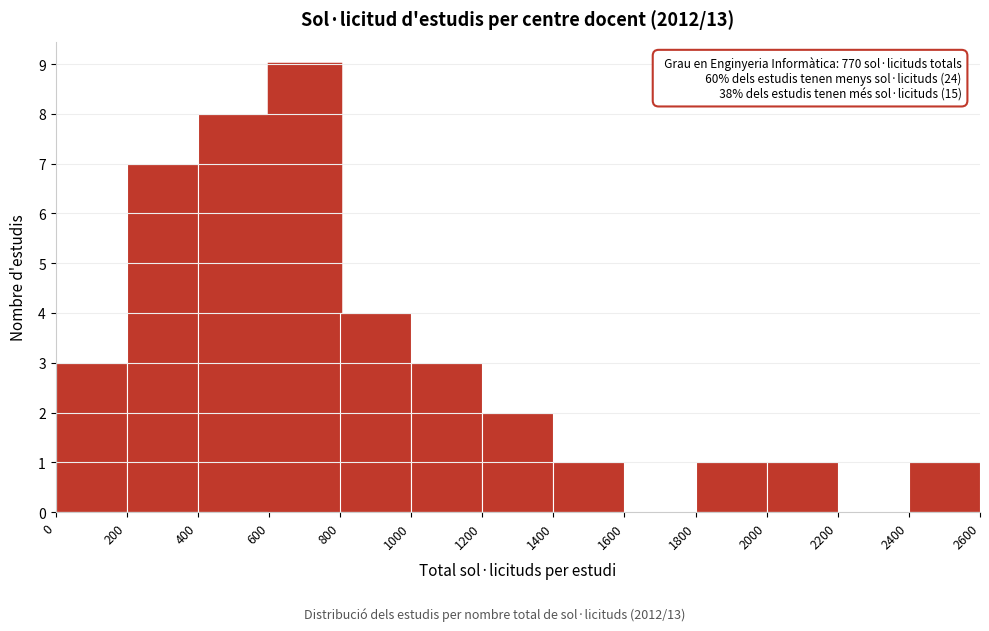

Which range on the x-axis has the tallest bar?

600 to 800